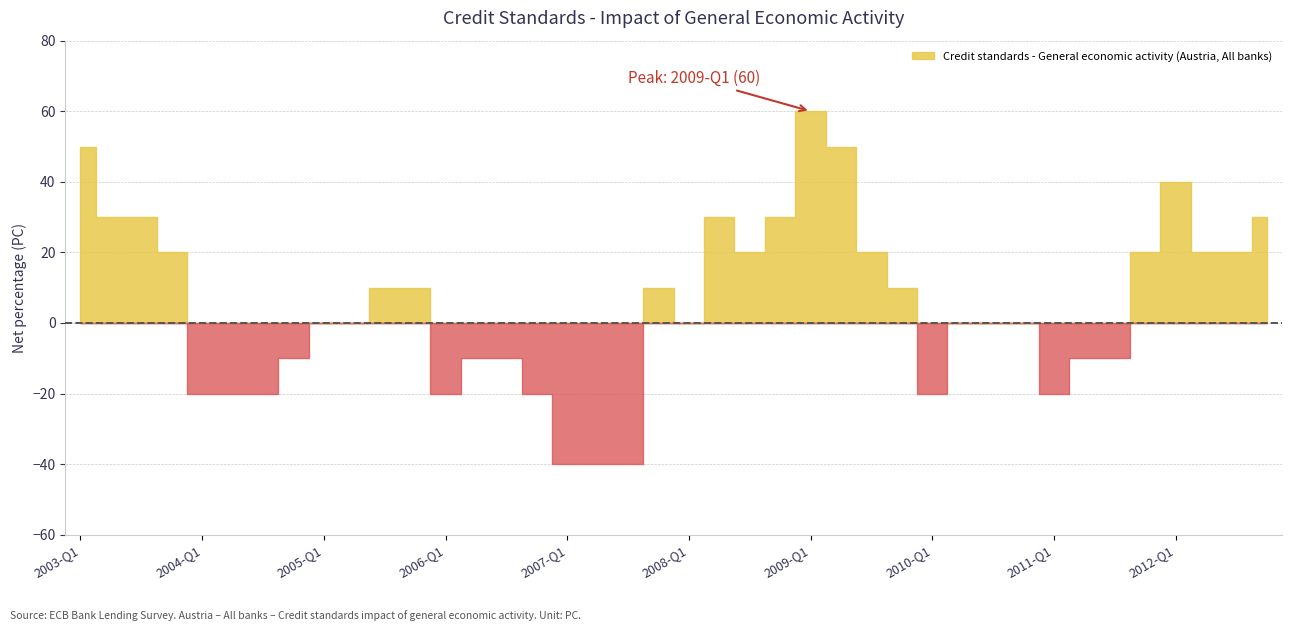

At which label is the value closest to 10?

2005-Q3